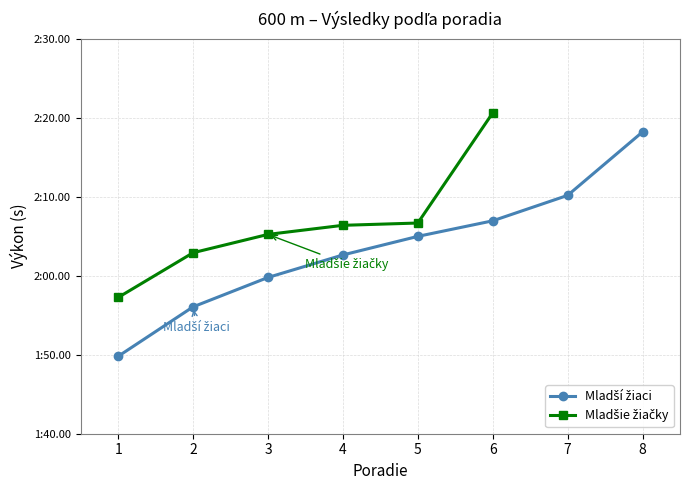

Between 8 and 4, which is larger?

8